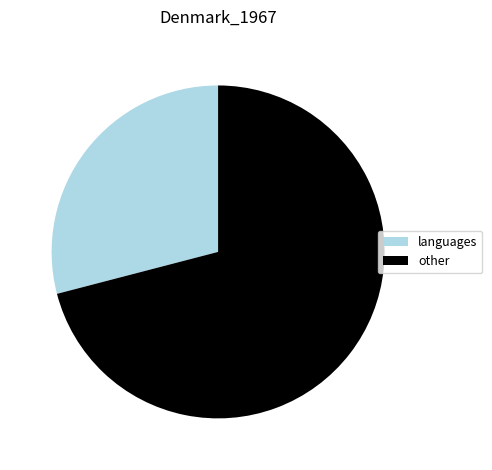

Is the sum of other and languages greater than half?

Yes